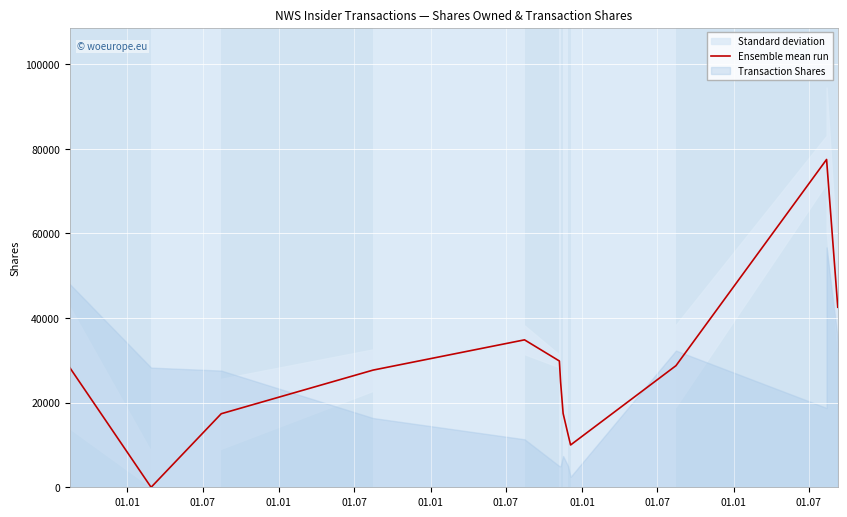

Reading left to right, transcribe all the data shown in this chart.

28289	0	17387	27703	34855	29855	24855	17468	12468	10000	28749	77499	77499	42562